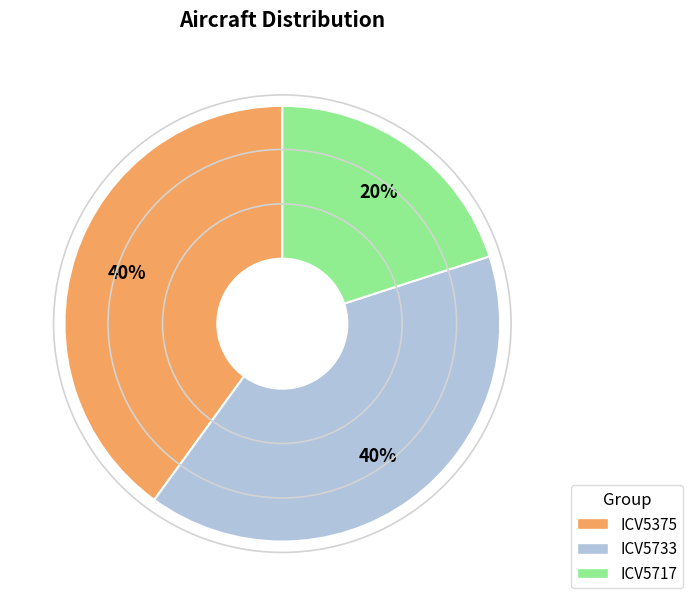

Which slice is the smallest?

ICV5717